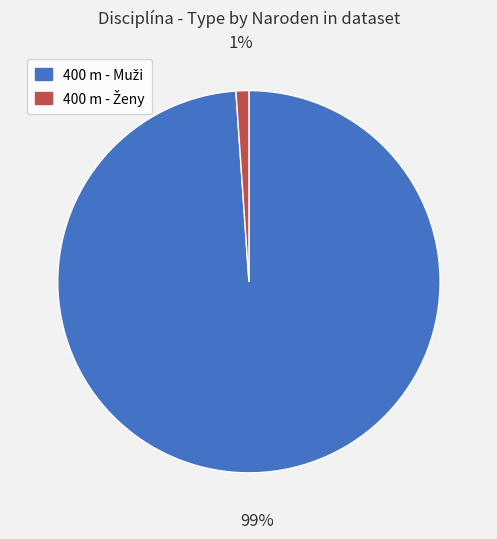

How many segments does this pie chart have?

2